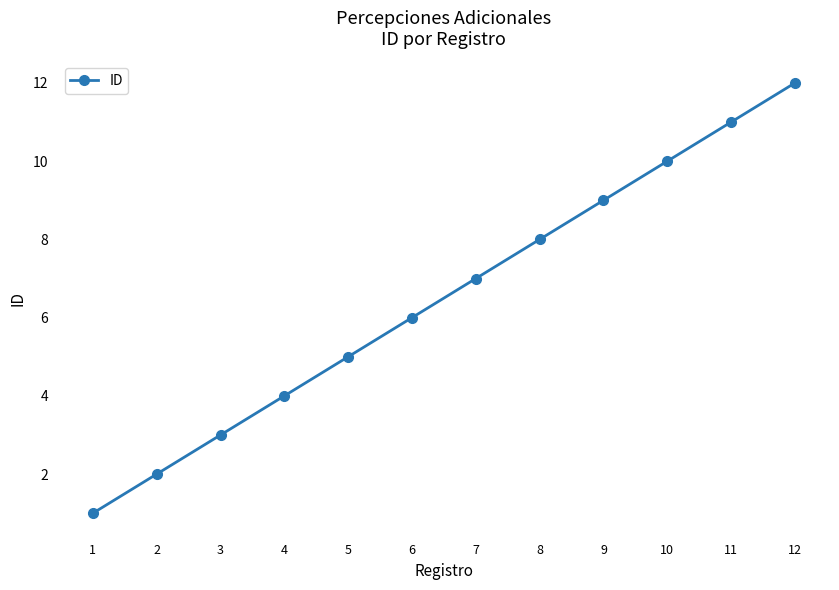

The chart shows a value of 1 at 1. True or false?

True